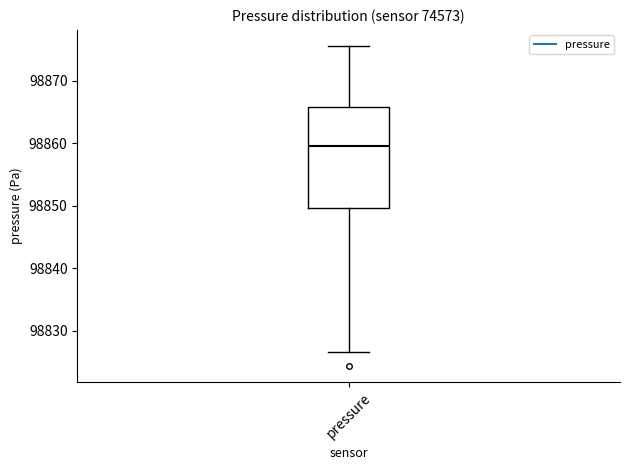

Transcribe this box plot: give where the median line is, the range the box spans, and where the two whiskers end, as read against the y-axis. The values are not printed on the chart, so give them approximately, as read against the axis.

median 98860, box 98850 to 98866, whiskers 98827 to 98876